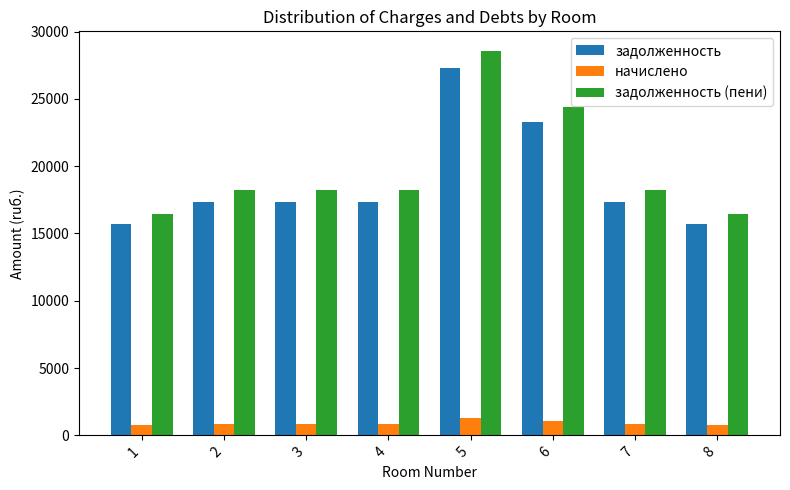

The value of начислено at 1 is 741.0. True or false?

True